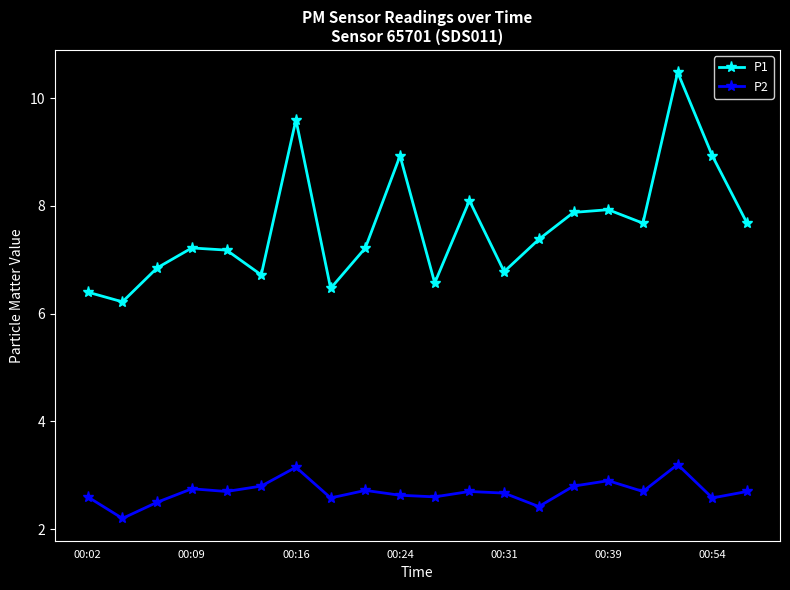

At how many categories does at least one series exceed 2?

20